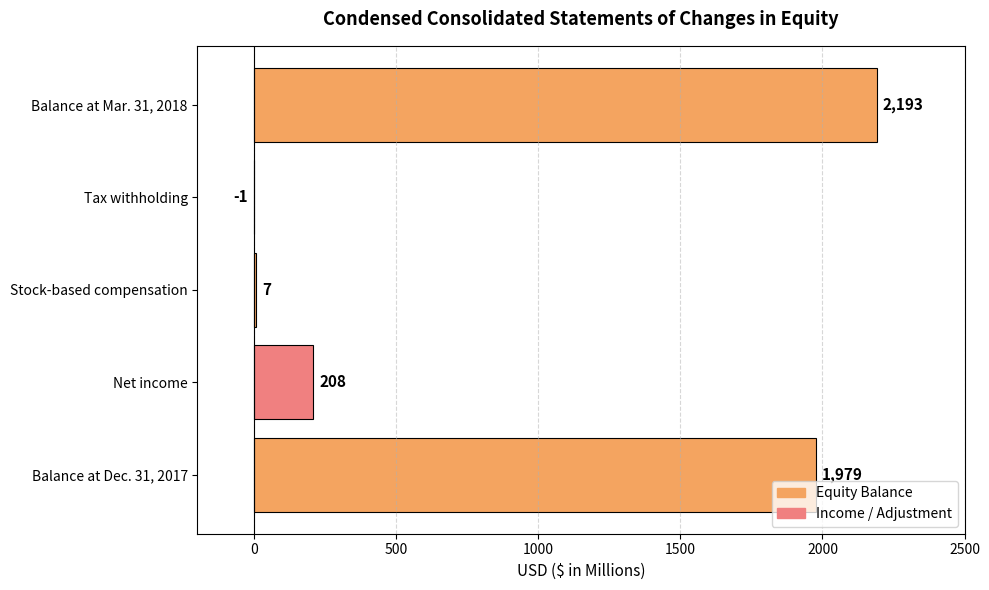

How many data points does each series have?

5